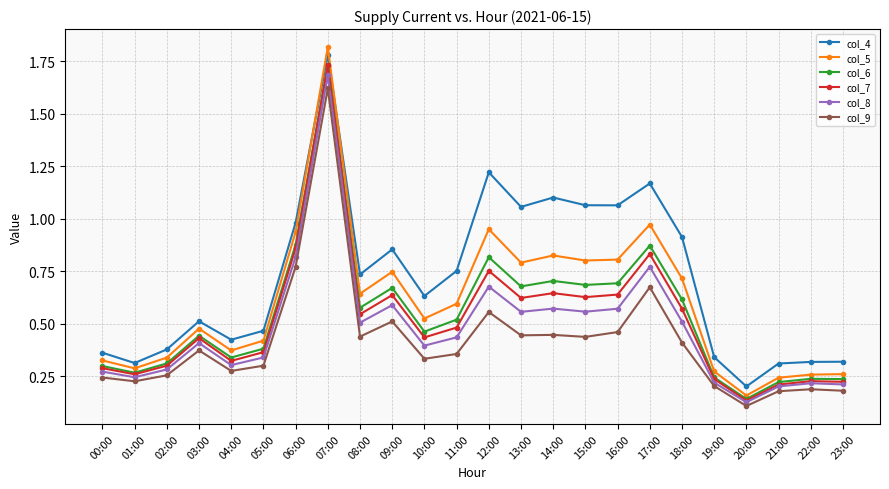

What are all the series names shown in the legend?

col_4, col_5, col_6, col_7, col_8, col_9